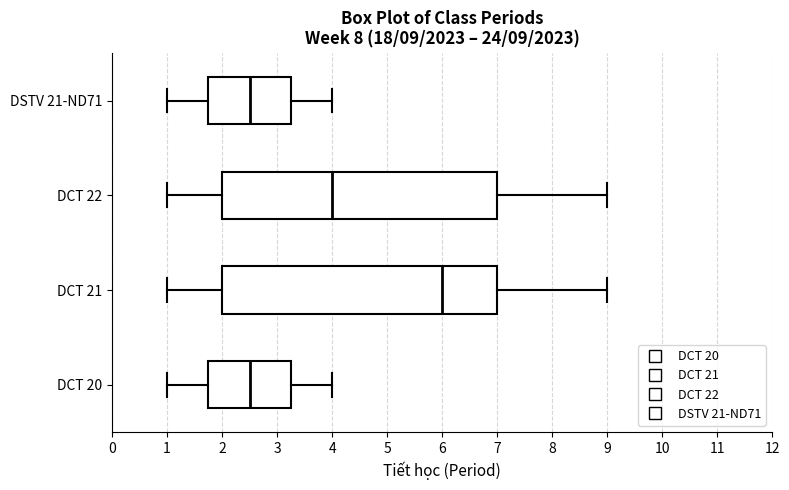

Which box has the furthest to the right median line?

DCT 21